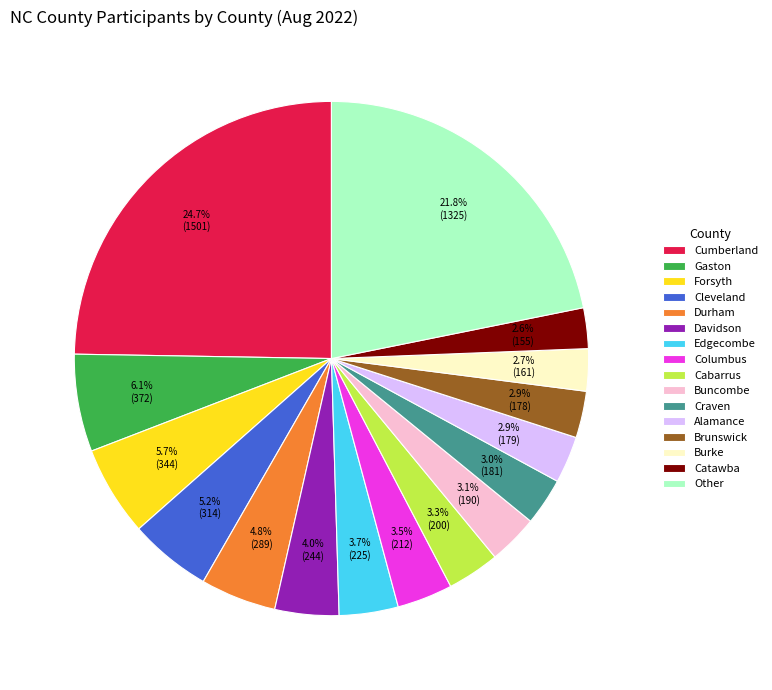

Does Craven account for over 50% of the chart?

No